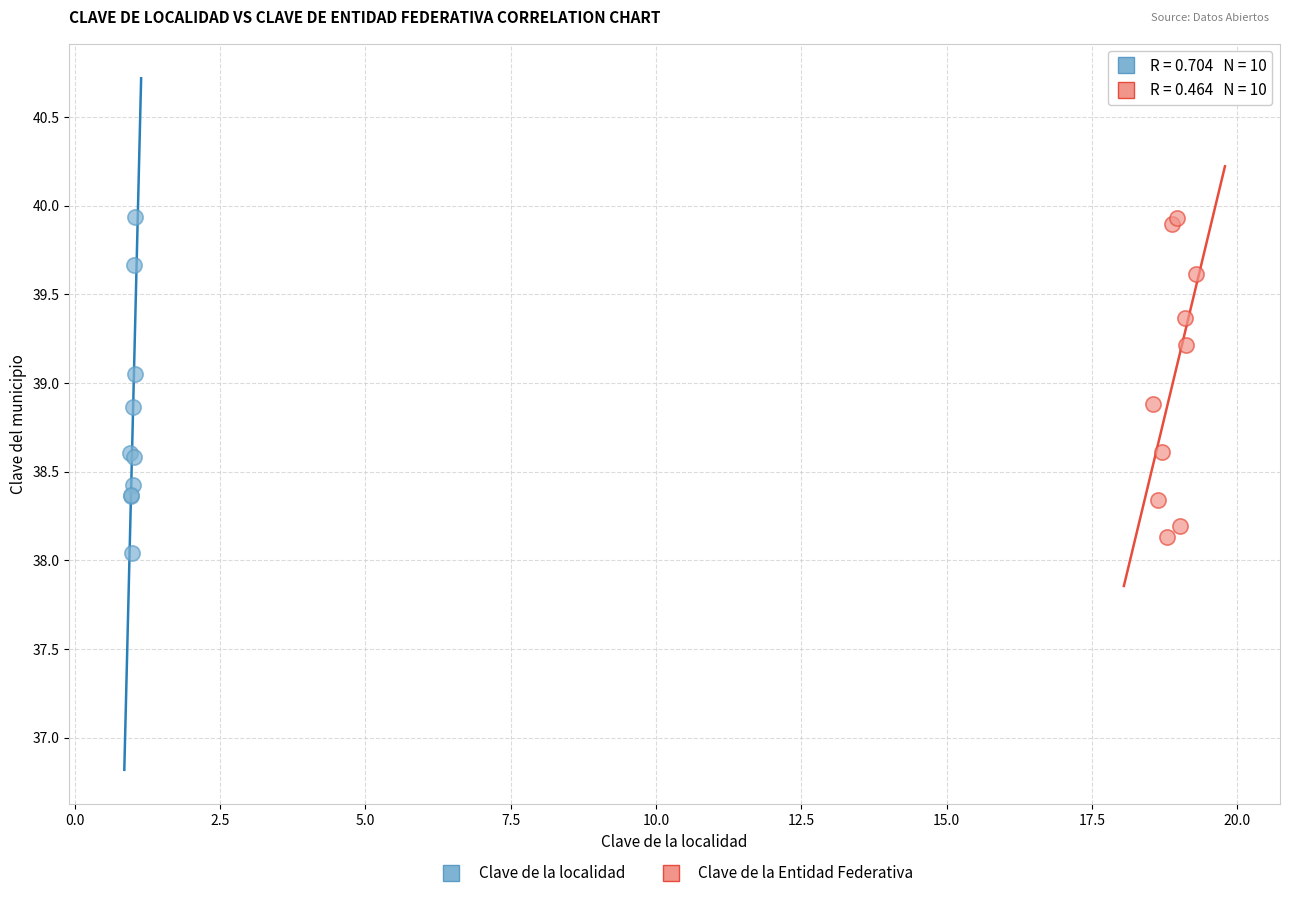

What are all the series names shown in the legend?

Clave de la localidad, Clave de la Entidad Federativa